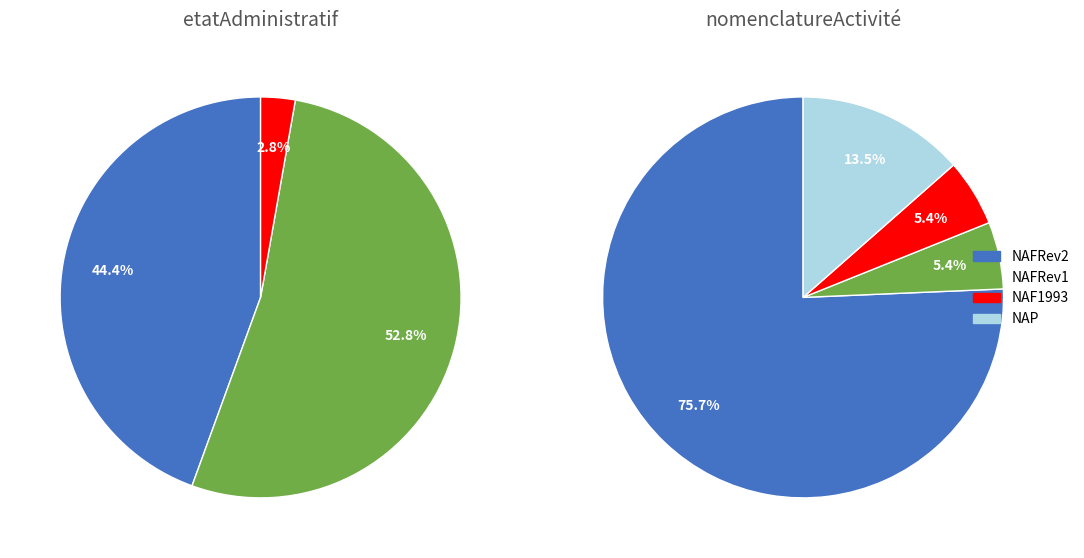

Is P the majority of the pie?

No